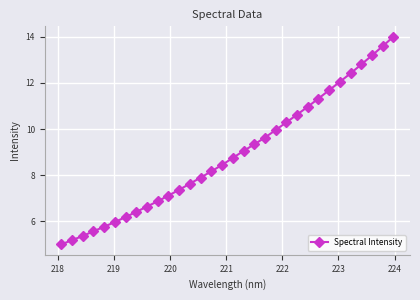

Does the chart display data point markers on the line(s)?

Yes